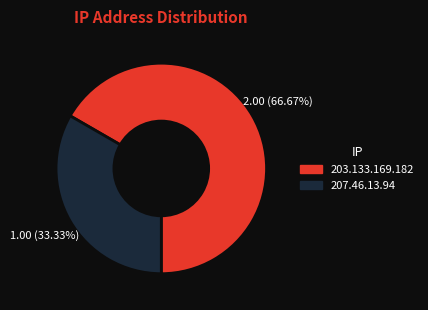

Which slice represents more than half of the pie?

203.133.169.182